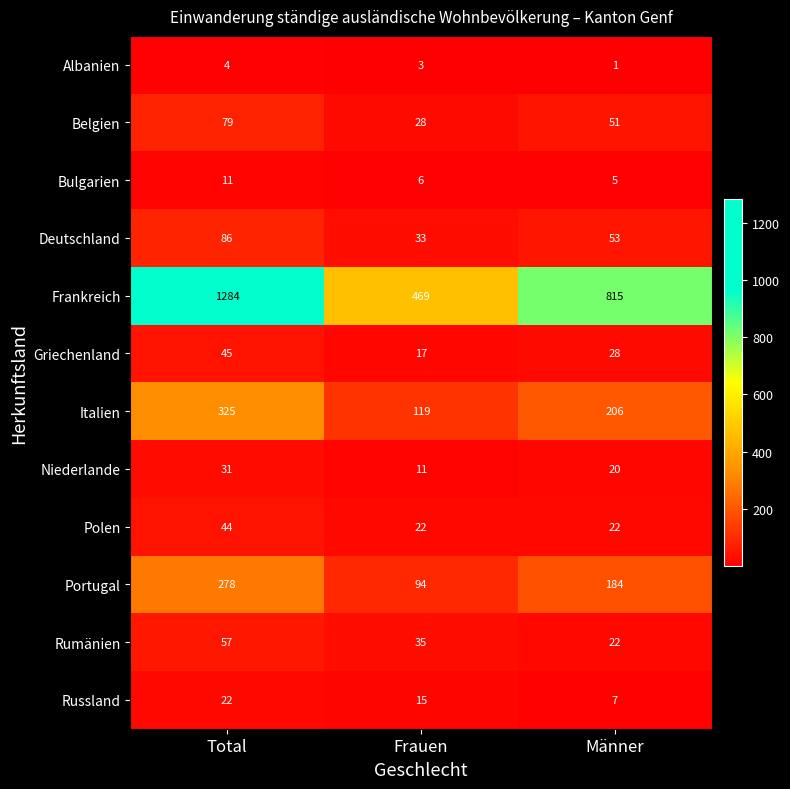

Which label corresponds to the smallest value in the chart?

Männer